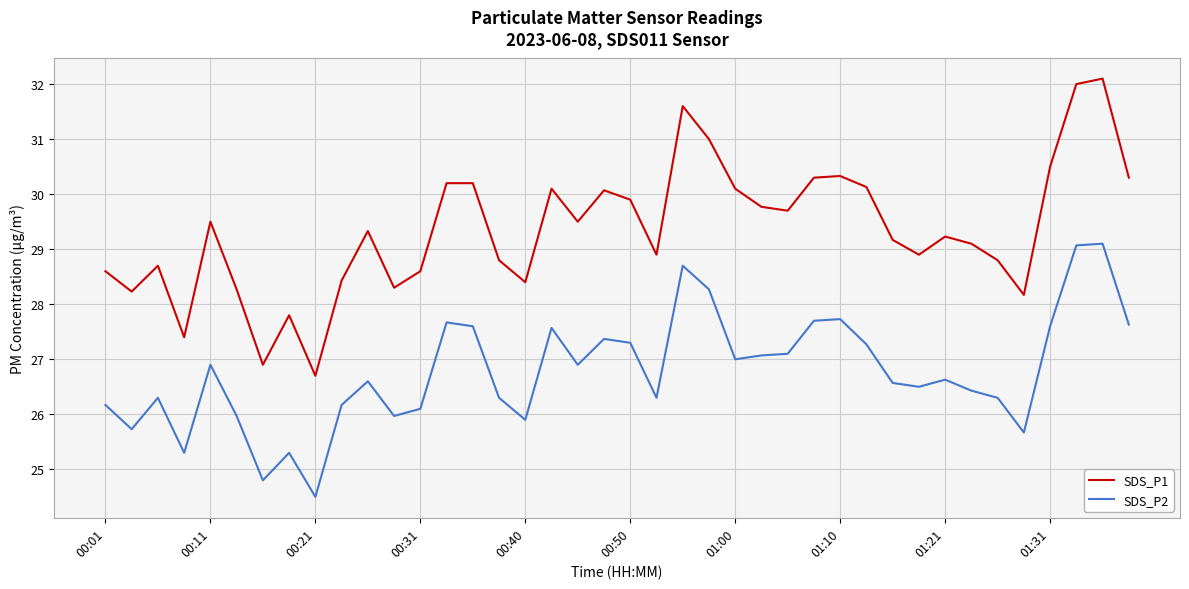

Which series has the largest total across all categories?

SDS_P1